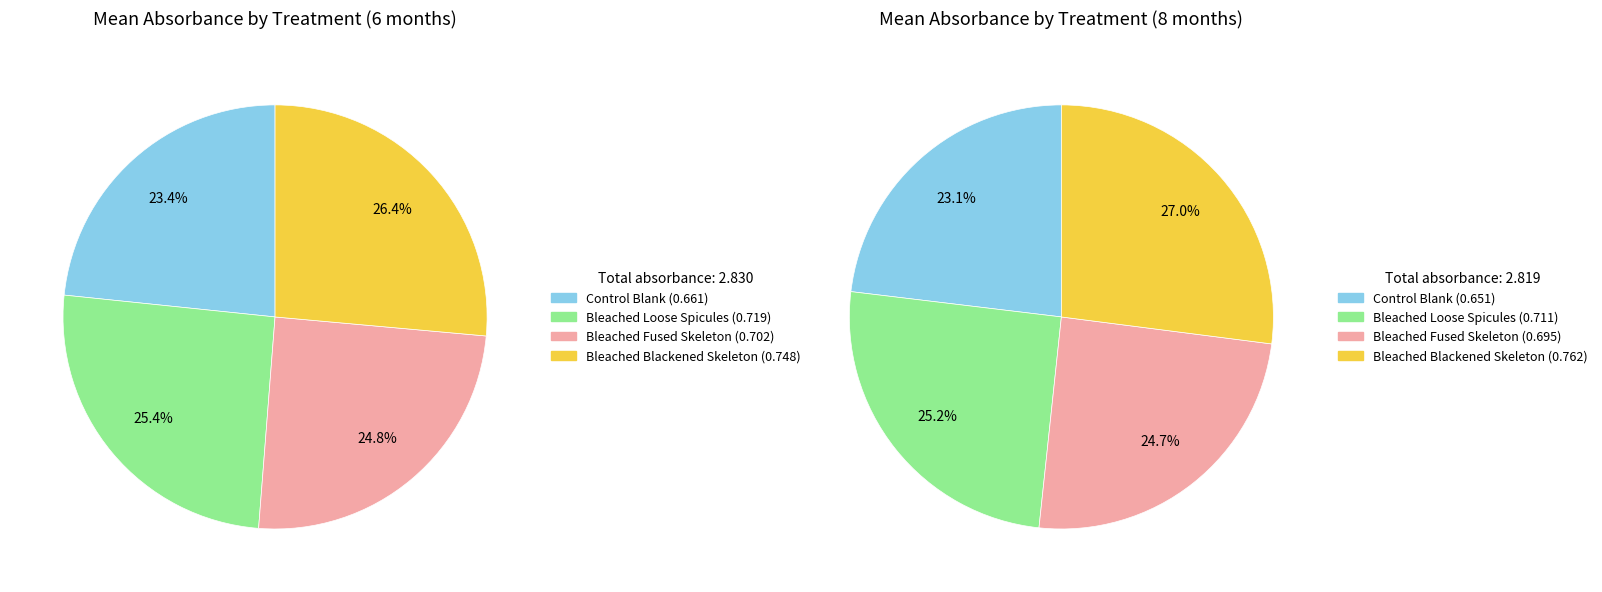

Is there any slice that represents more than half of the pie?

No